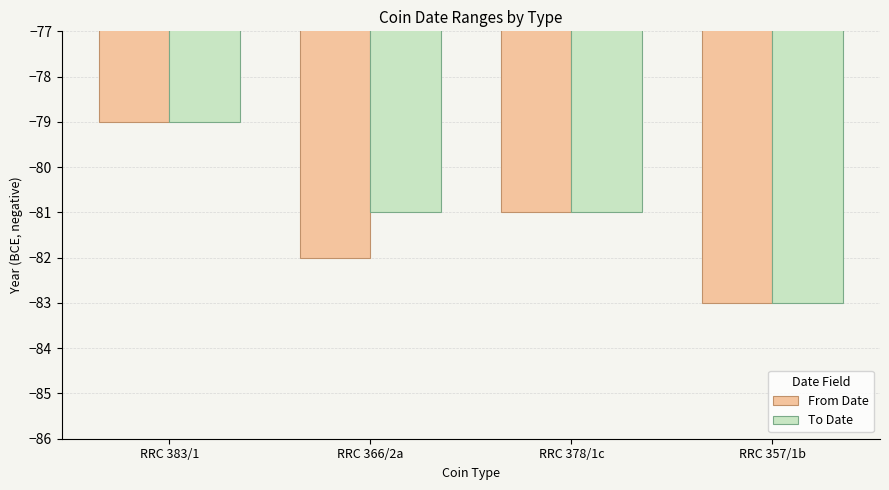

Reading right to left, extract all data points from this chart.

From Date: -83	-81	-82	-79
To Date: -83	-81	-81	-79